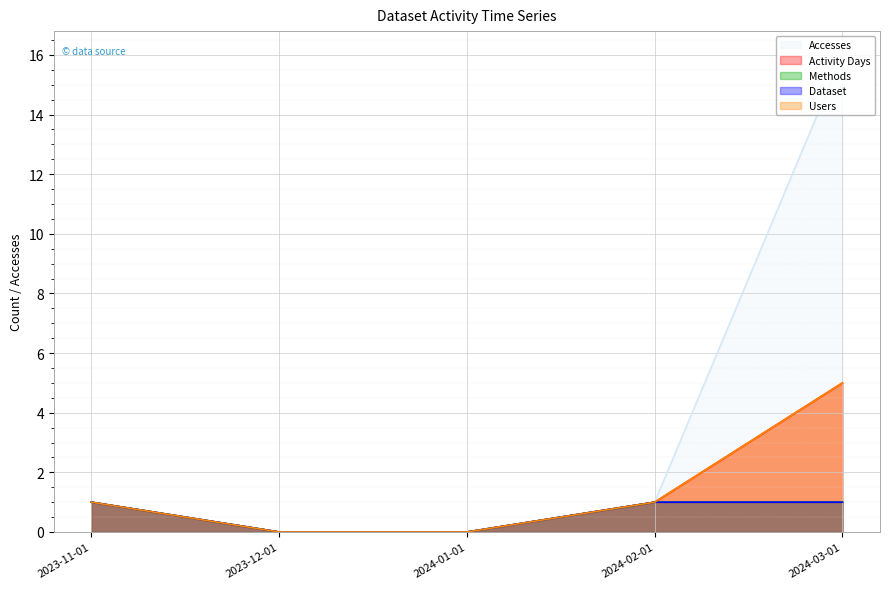

Between 2024-02-01 and 2024-03-01, which series saw the biggest shift?

Accesses